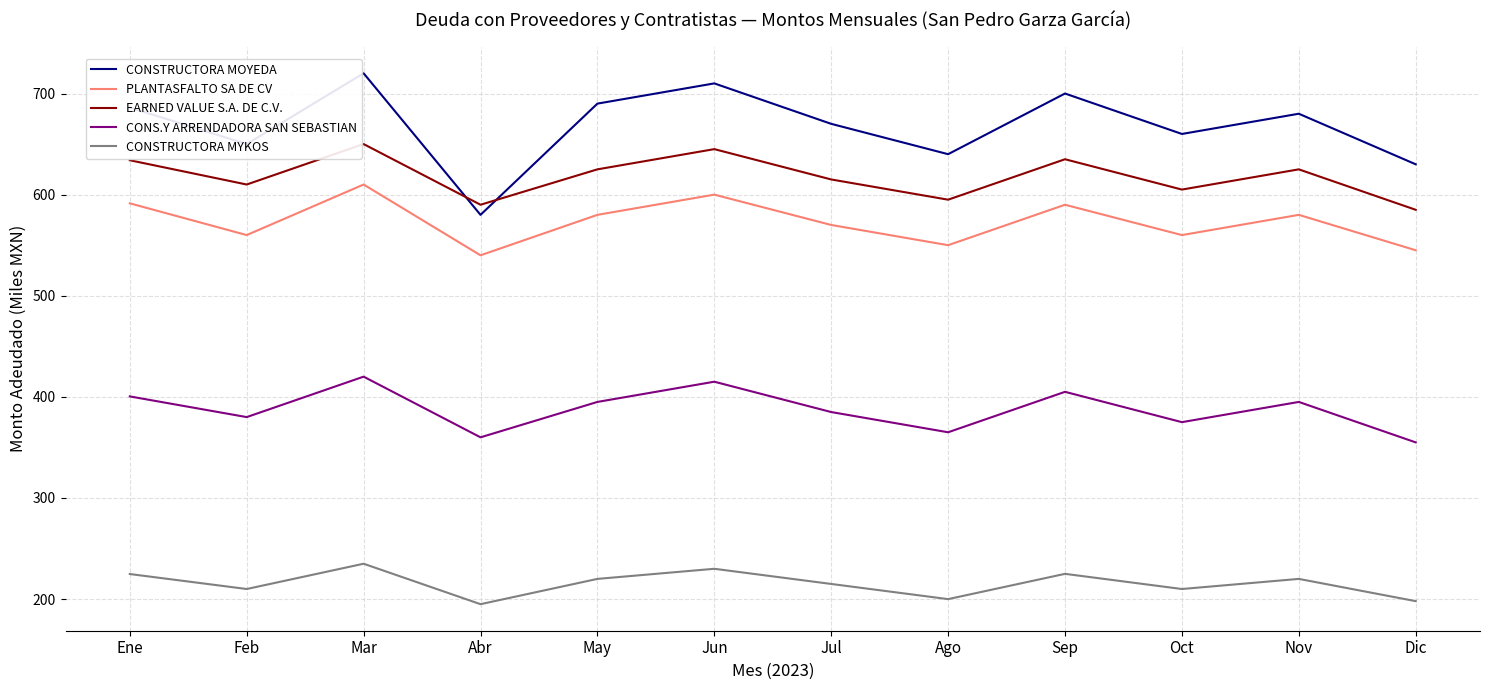

What is the maximum value shown in the chart?

720.0